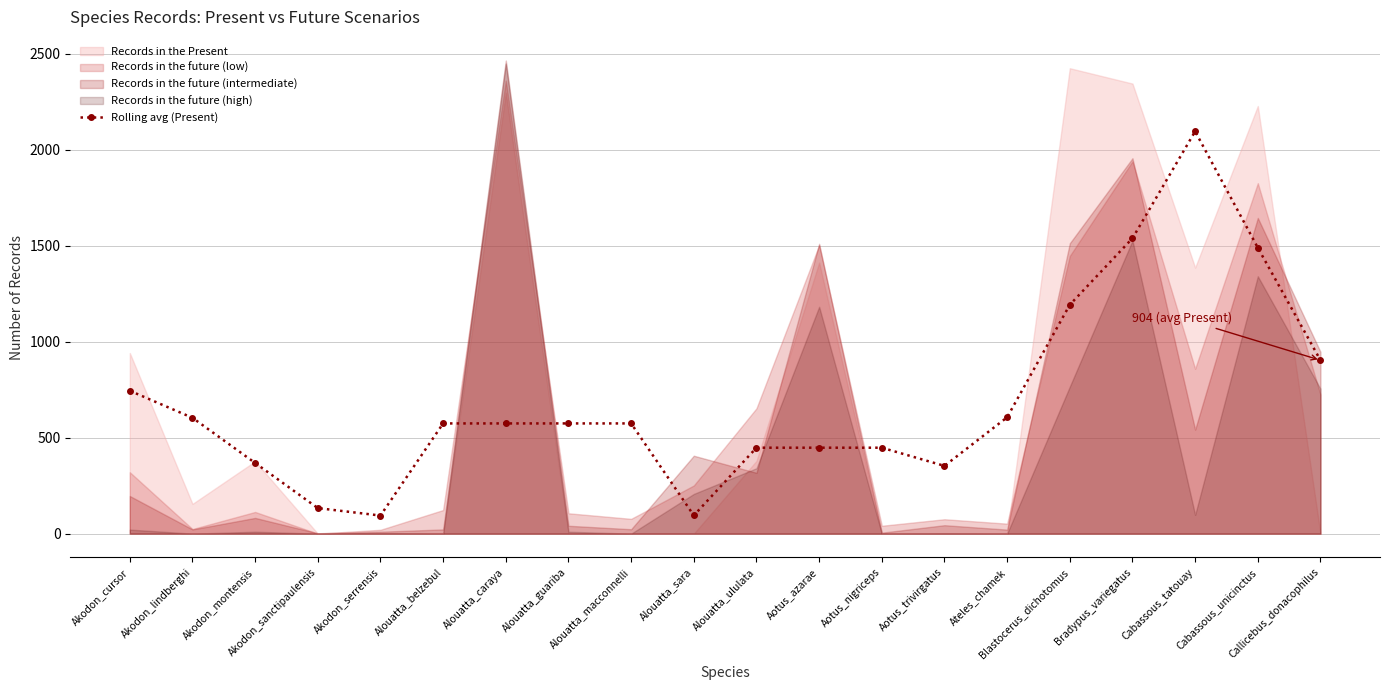

How many data points are above 574?

12